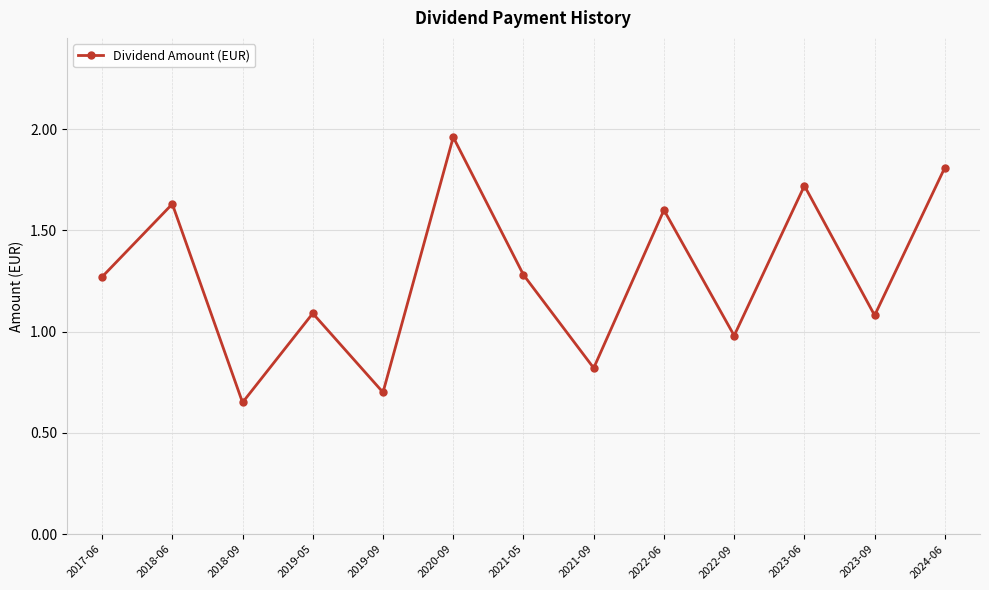

Where does the data first go above 1?

2017-06